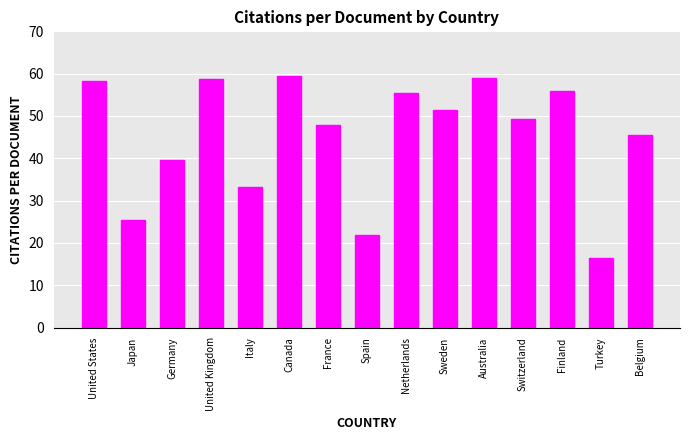

What value does the data have at Turkey?

16.5